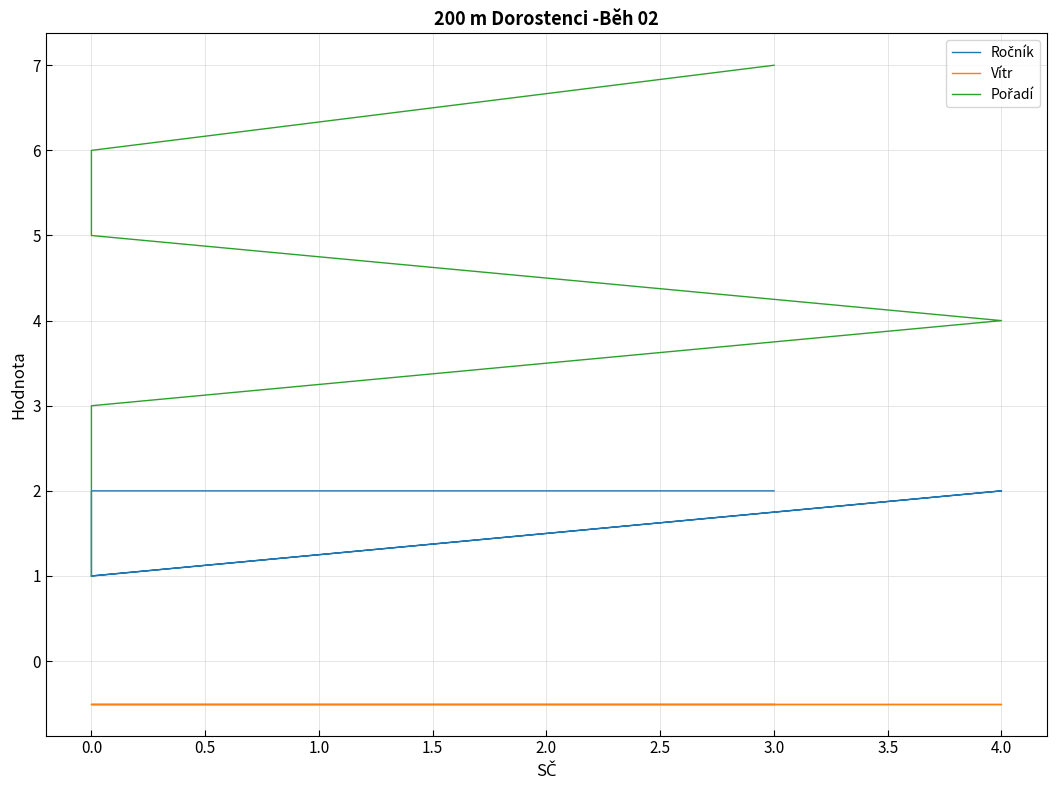

Reading right to left, list all the values displayed in this chart.

Ročník: 2.0	2.0	1.0	2.0	1.0	1.0	1.0
Vítr: -0.5	-0.5	-0.5	-0.5	-0.5	-0.5	-0.5
Pořadí: 7.0	6.0	5.0	4.0	3.0	2.0	1.0